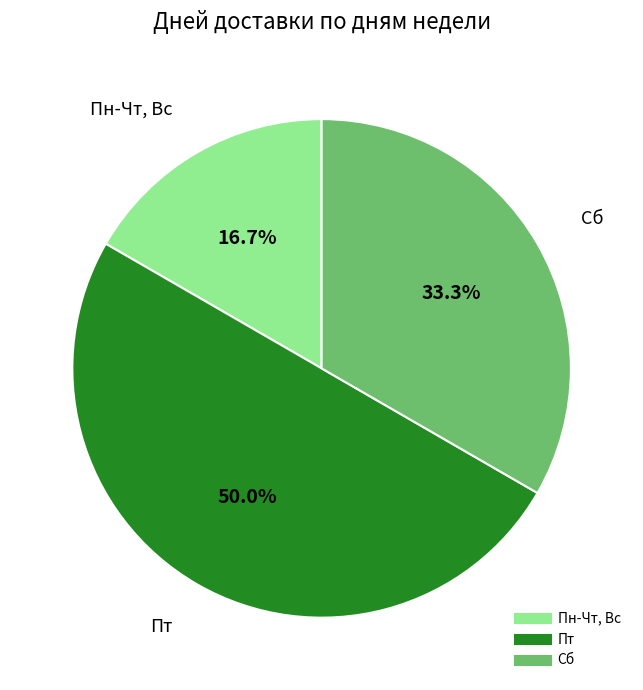

Approximately how many times larger is the value at Сб compared to Пт?

0.7